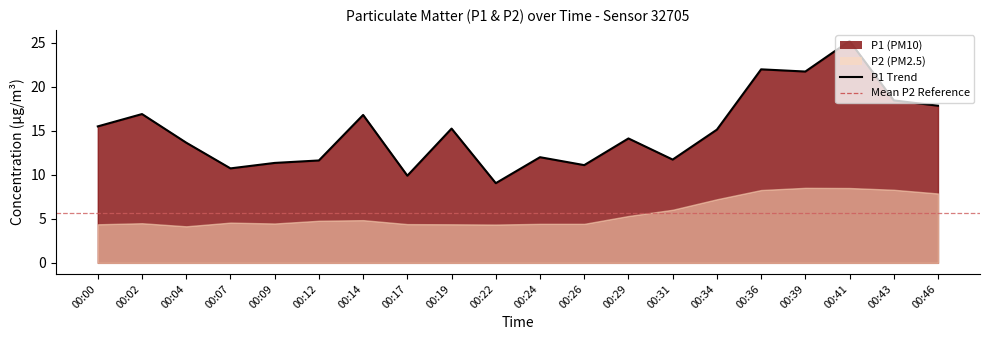

Approximately how many times larger is the value at 00:19 compared to 00:07?

1.4